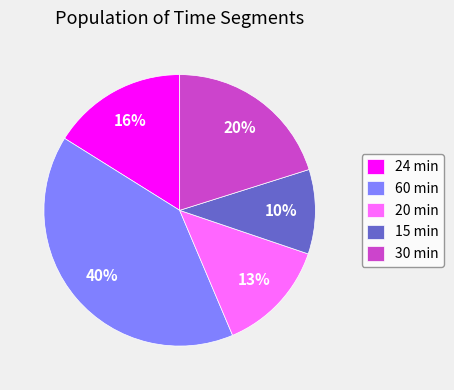

What is the ratio of the value at 24 min to the value at 20 min?

1.2